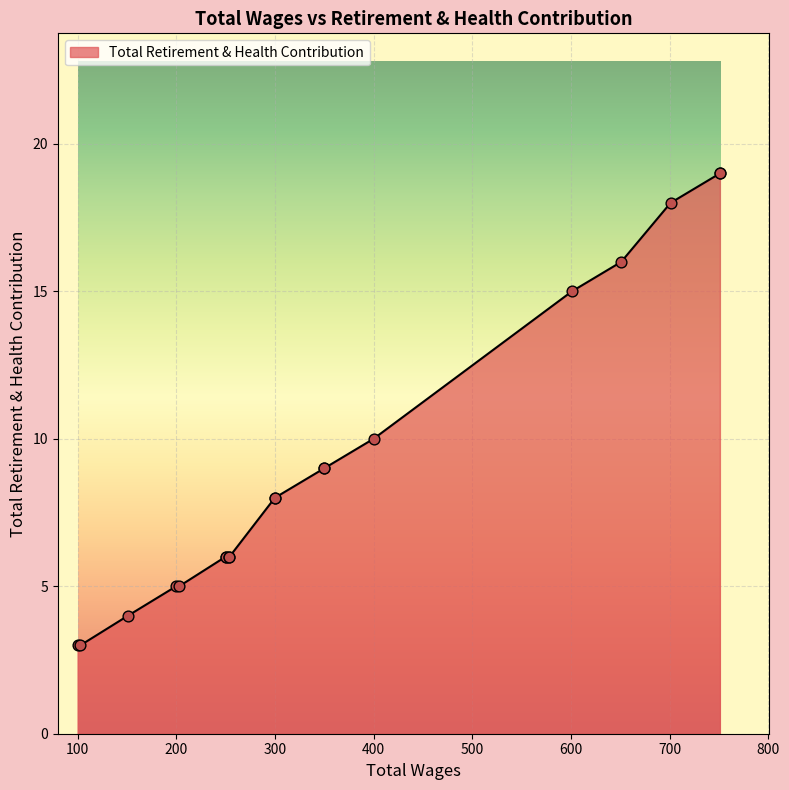

Approximately how many times larger is the value at 203.0 compared to 751.0?

0.3